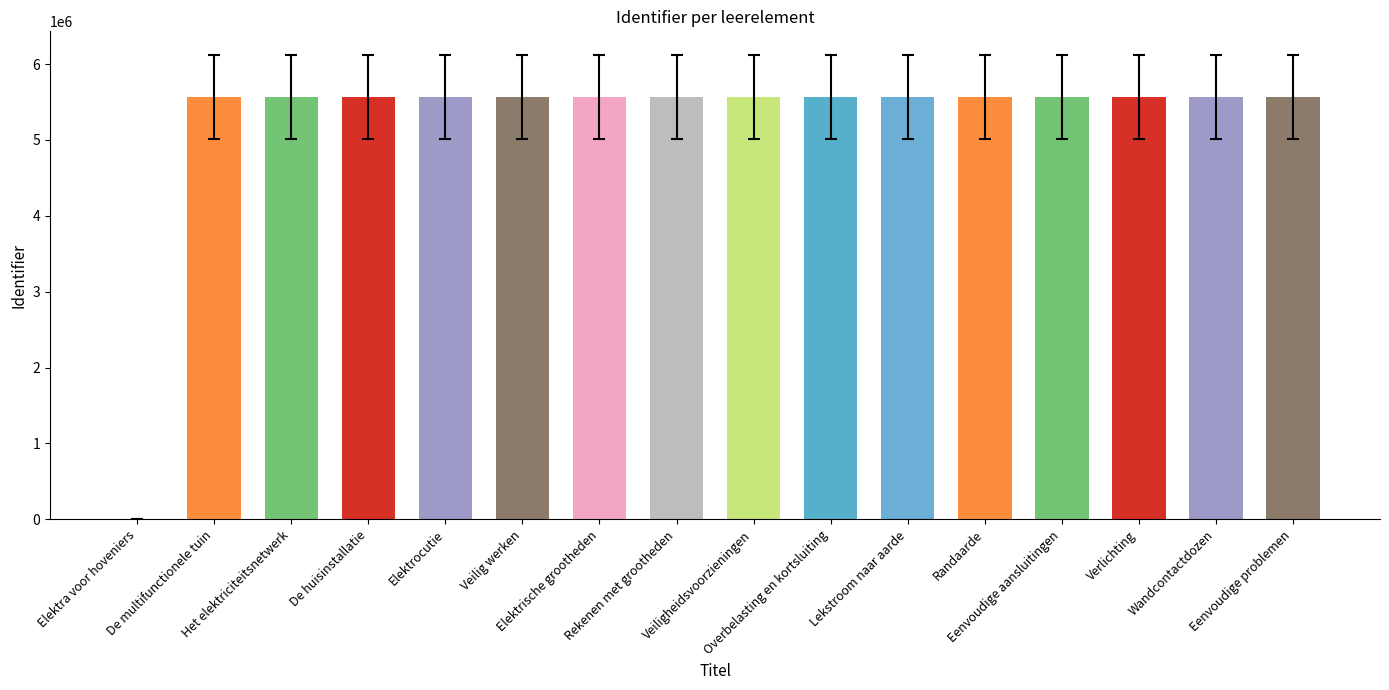

Is it true that the value at De multifunctionele tuin is 5564603?

True